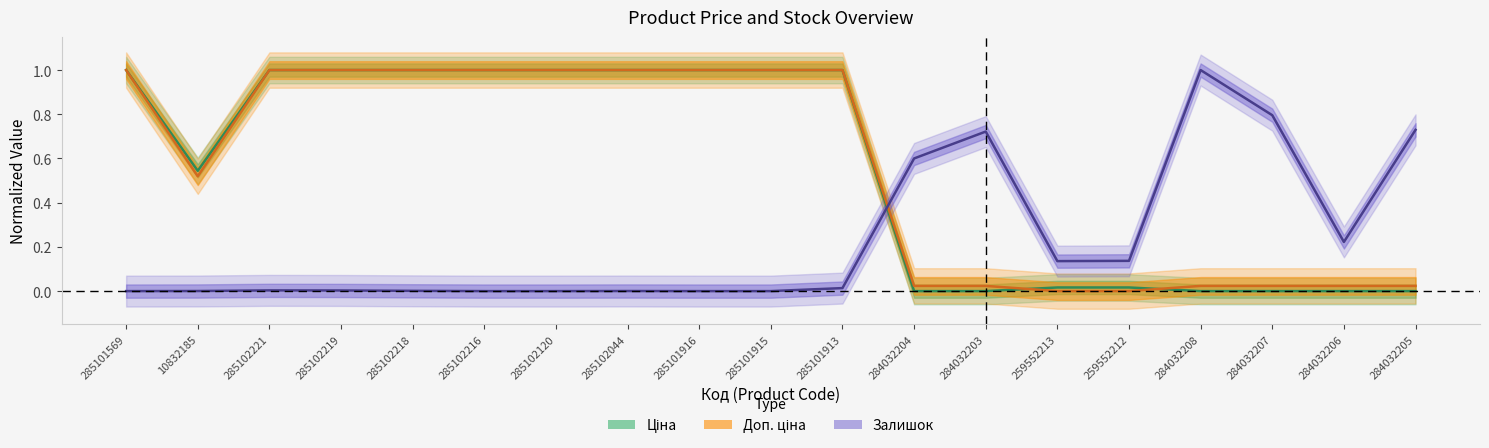

What is the sum of all Ціна values?

10.6